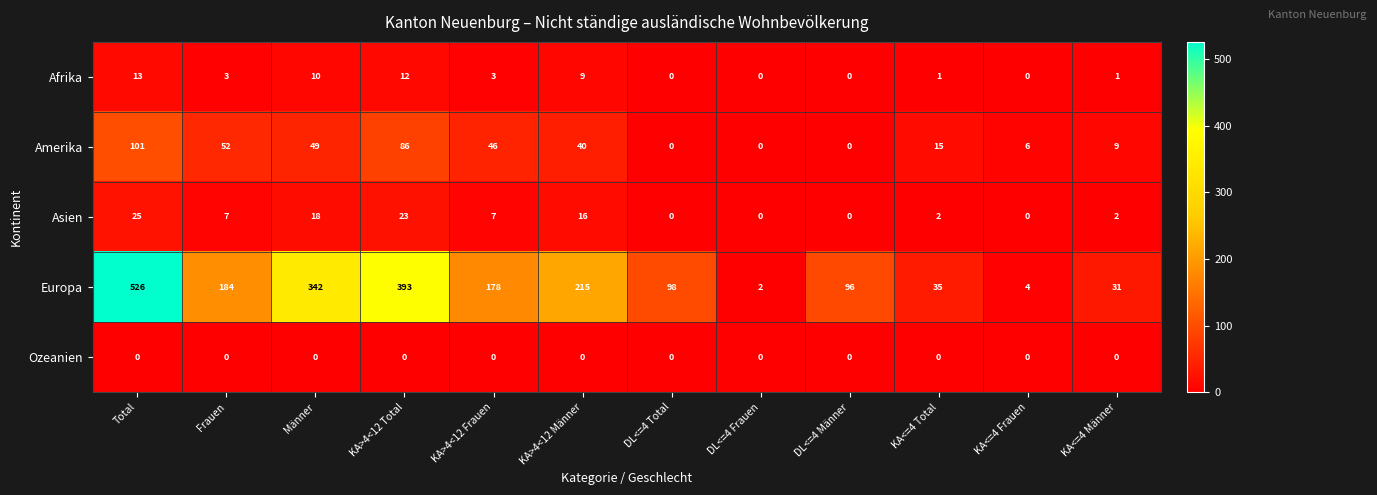

The Europa series shows 0 at DL<=4 Frauen. True or false?

False